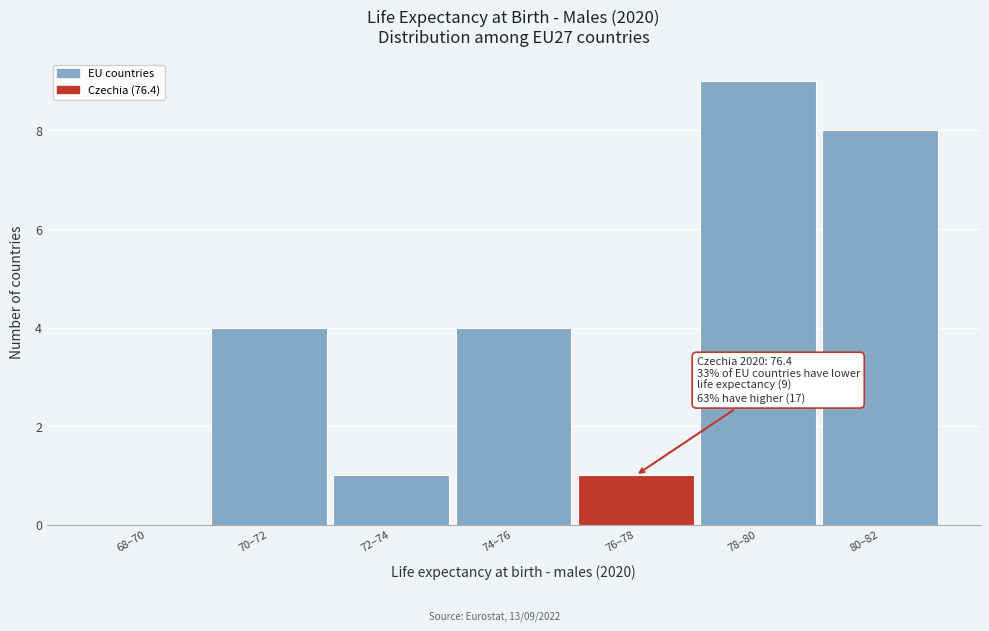

Reading left to right, extract all data points from this chart.

68–70=0	70–72=4	72–74=1	74–76=4	76–78=1	78–80=9	80–82=8